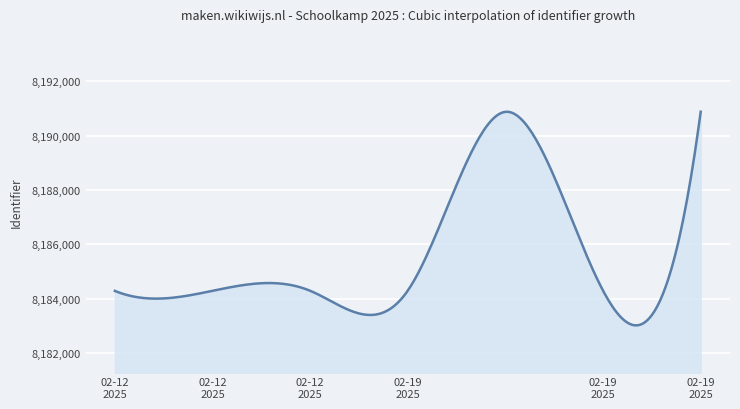

What is the difference between the maximum and minimum values?

7848.2